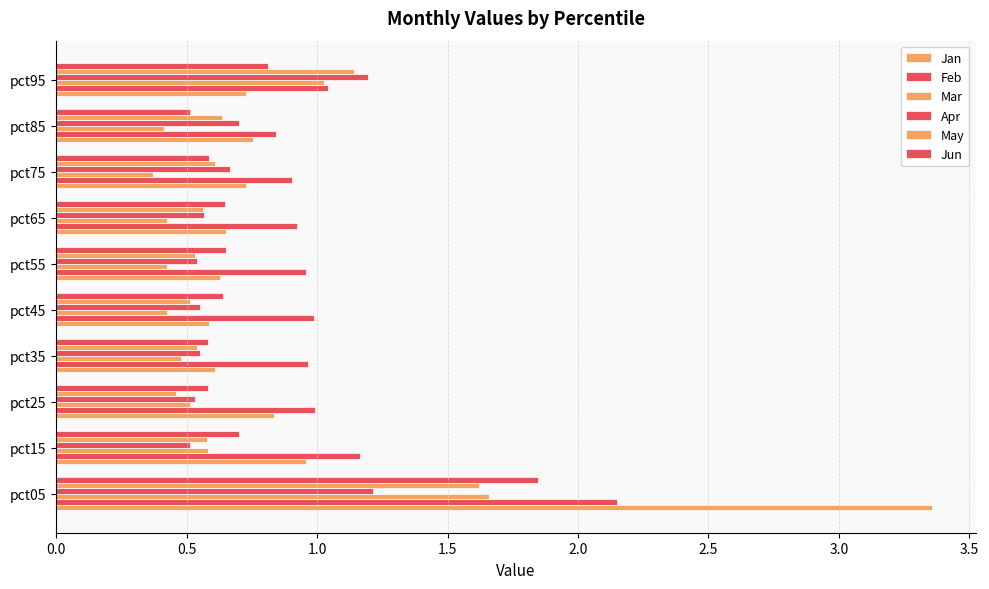

How many categories are shown in the chart?

10